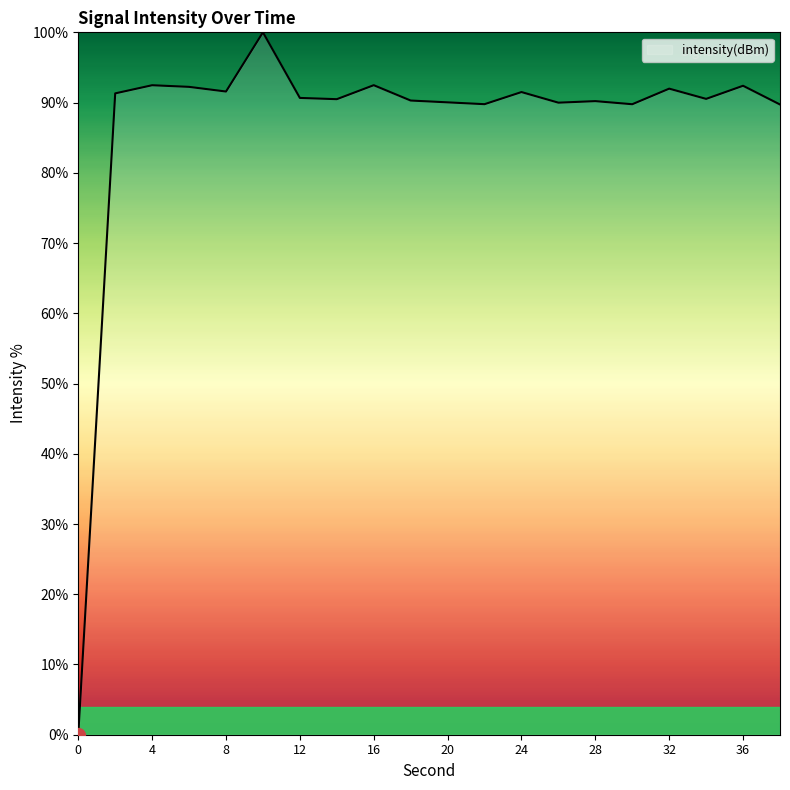

What is the maximum value shown in the chart?

100.0